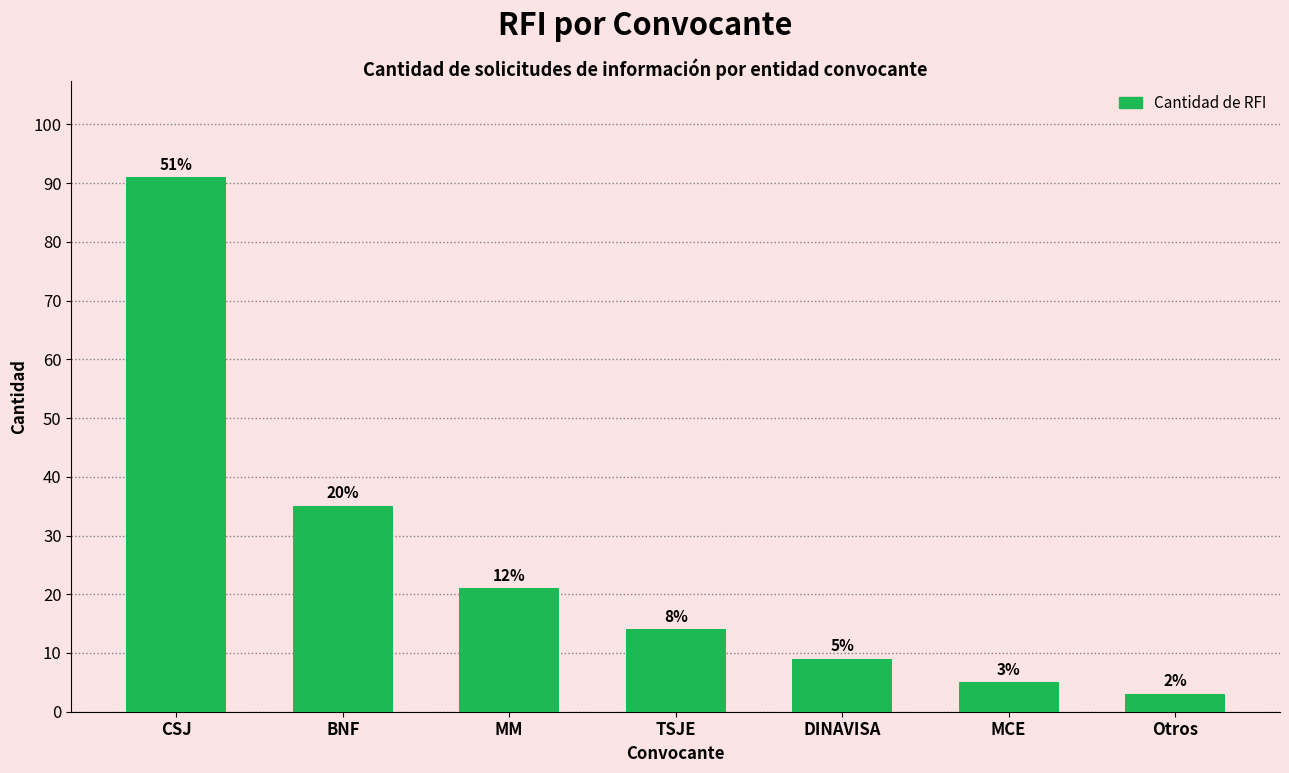

What is the sum of all values?

178